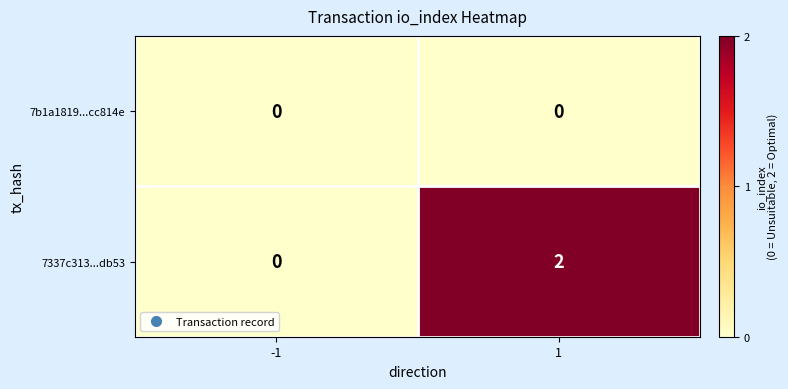

Reading left to right, transcribe all the data shown in this chart.

7b1a1819...cc814e: -1=0	1=0
7337c313...db53: -1=0	1=2